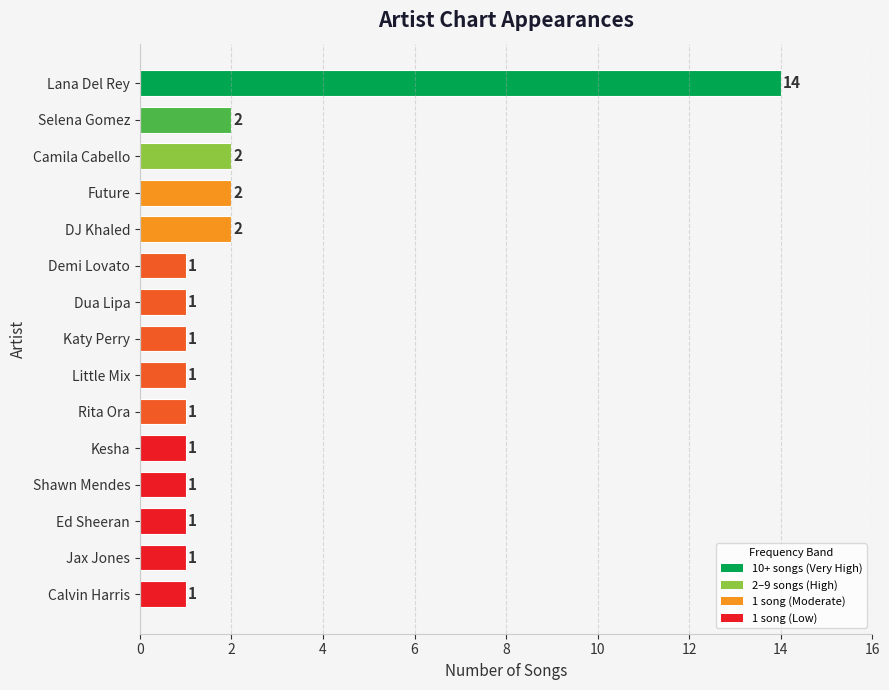

What is the sum of all values?

32